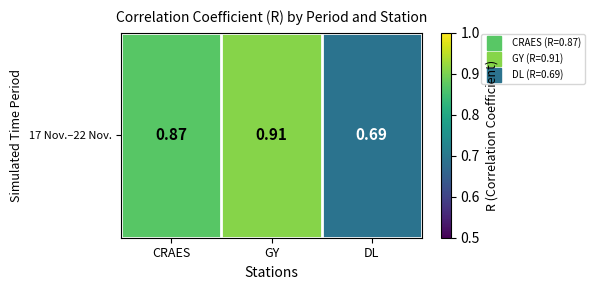

What is the difference between the values at CRAES and DL?

0.2